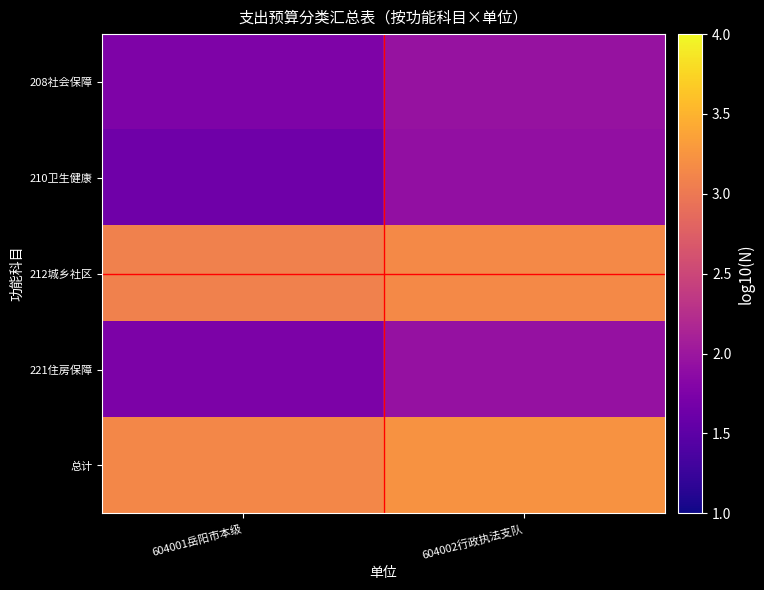

Count the number of categories in the chart.

2